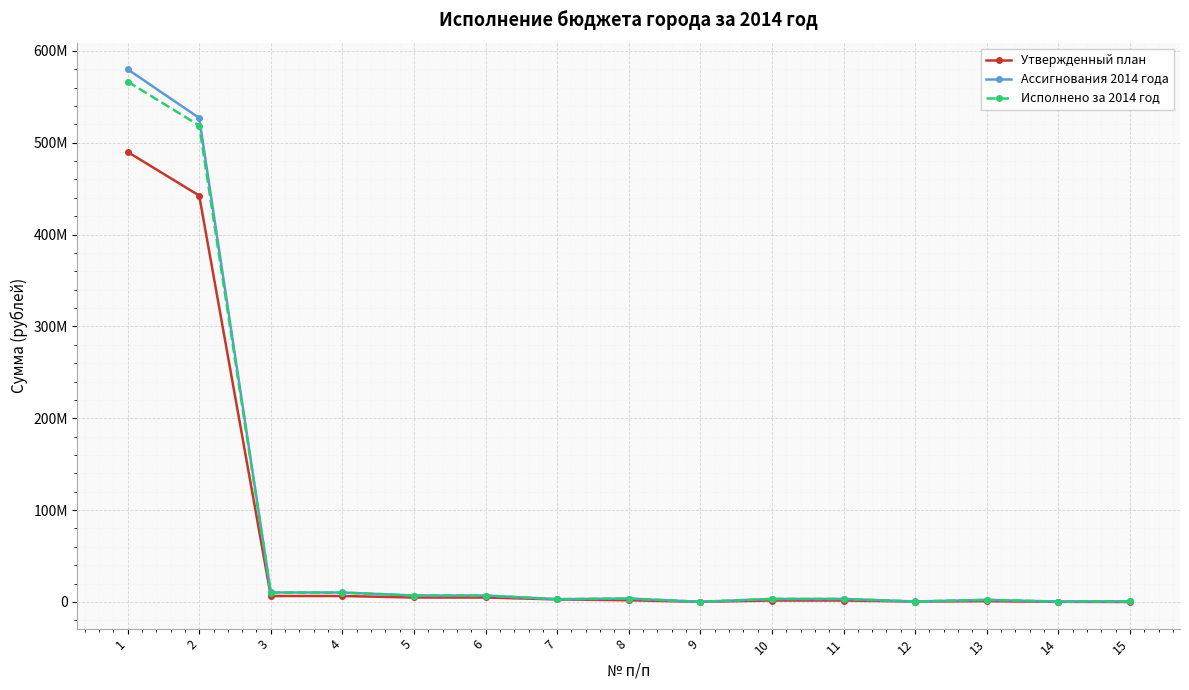

Does the chart have visible grid lines?

Yes